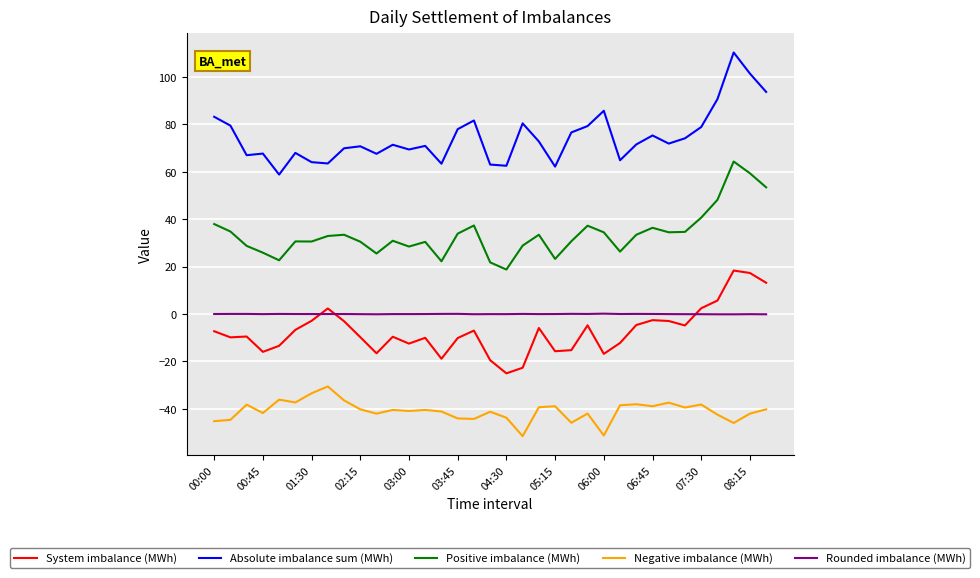

Which series has the largest total across all categories?

Absolute imbalance sum (MWh)